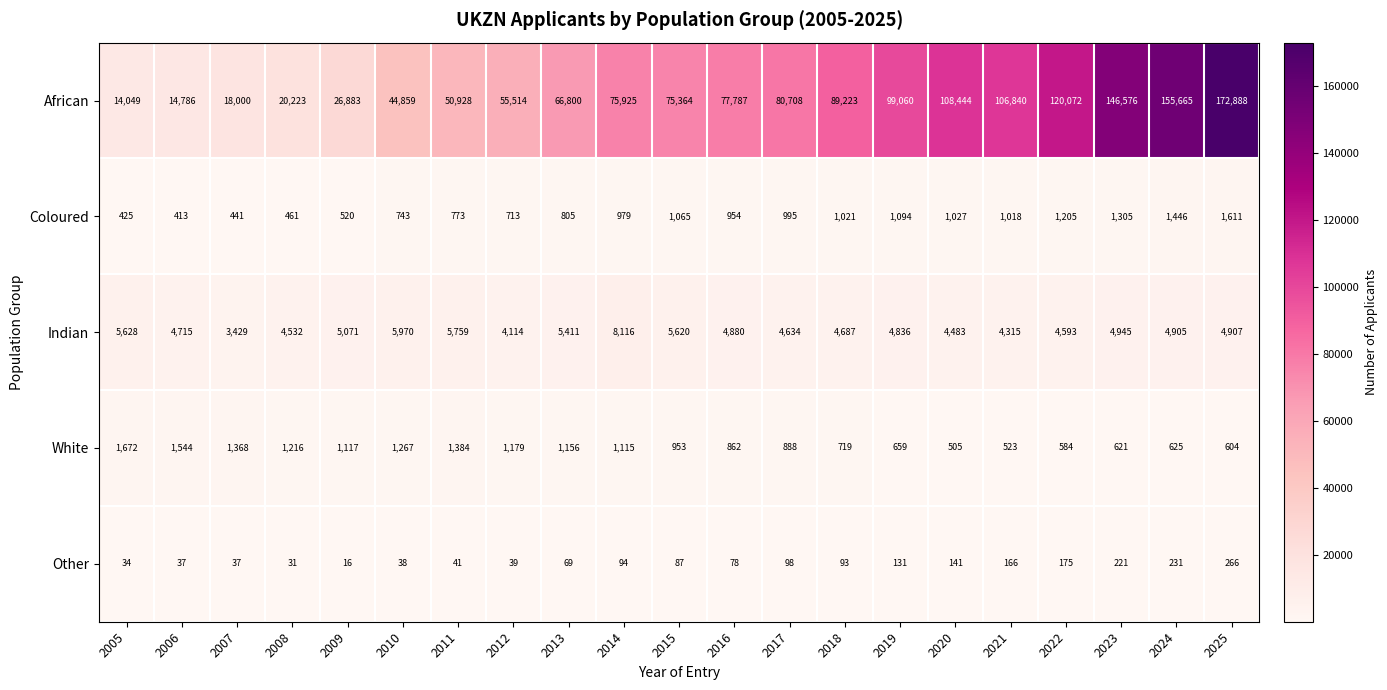

How many values in the Indian series are below 4880?

10